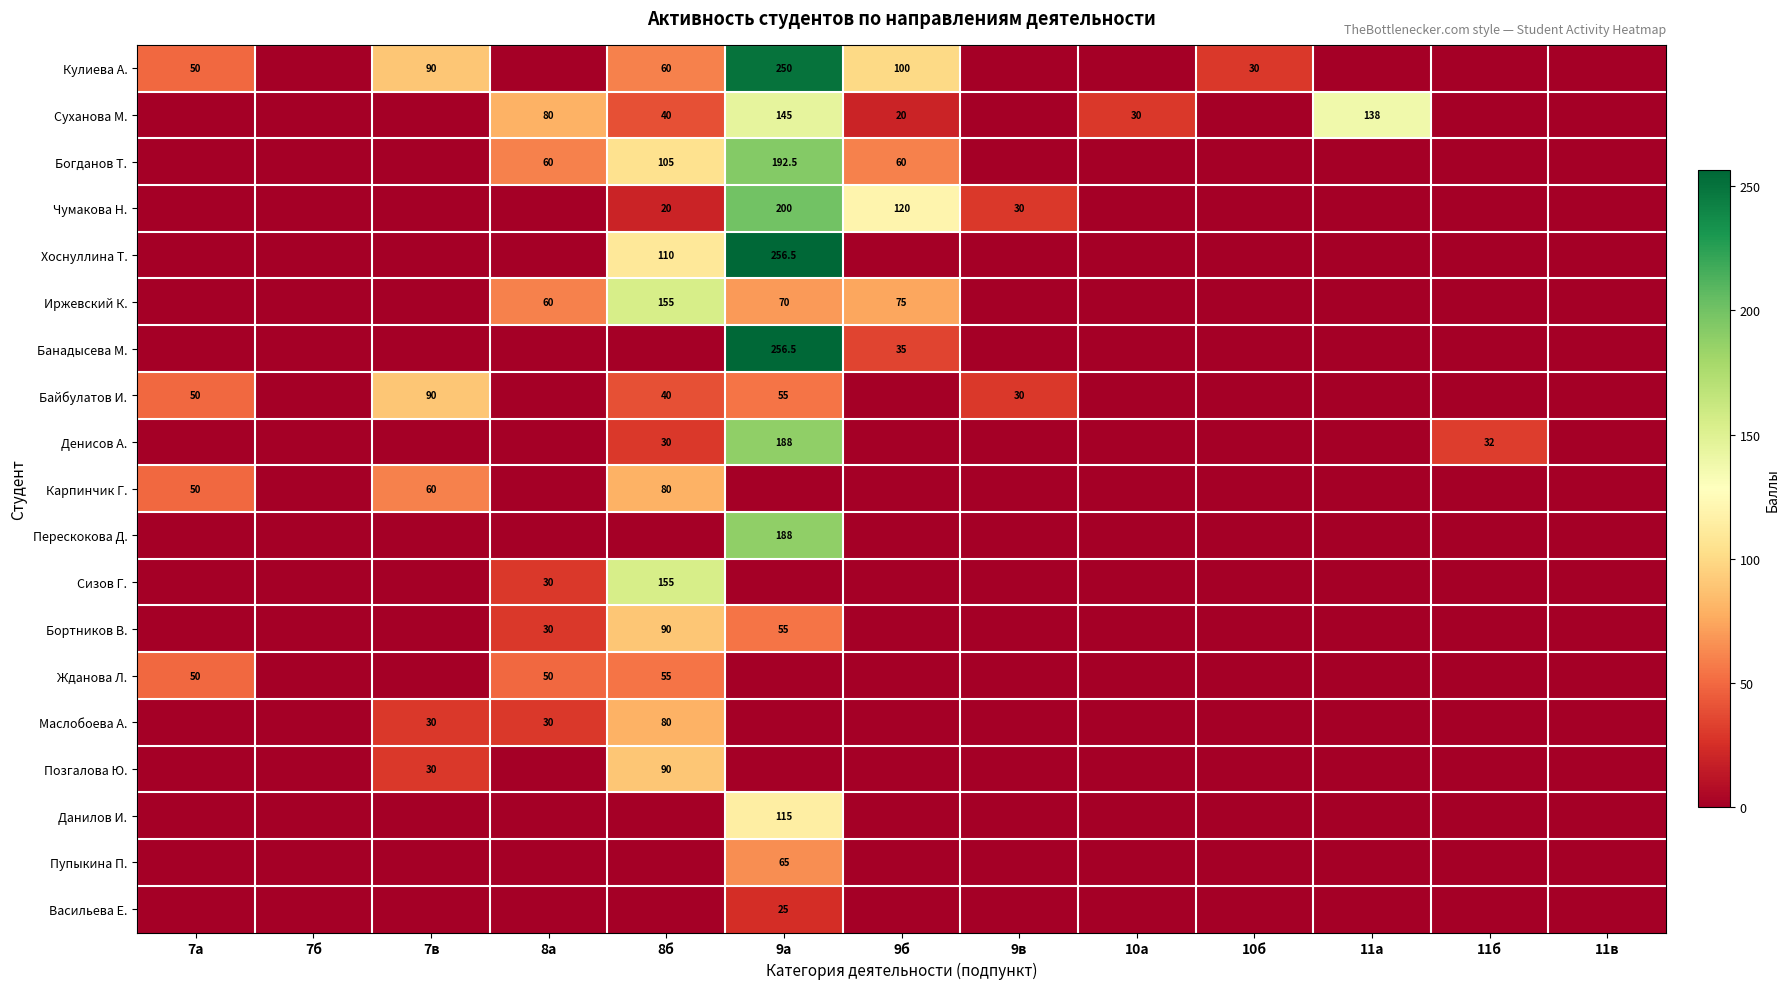

The value of Чумакова Н. at 9а is 85.7. True or false?

False